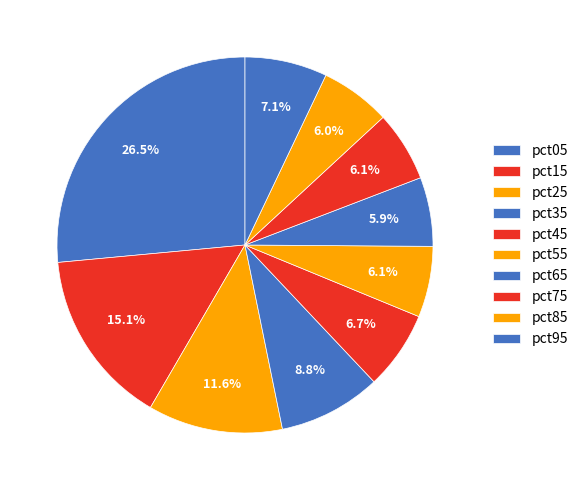

How many slices are in this pie chart?

10